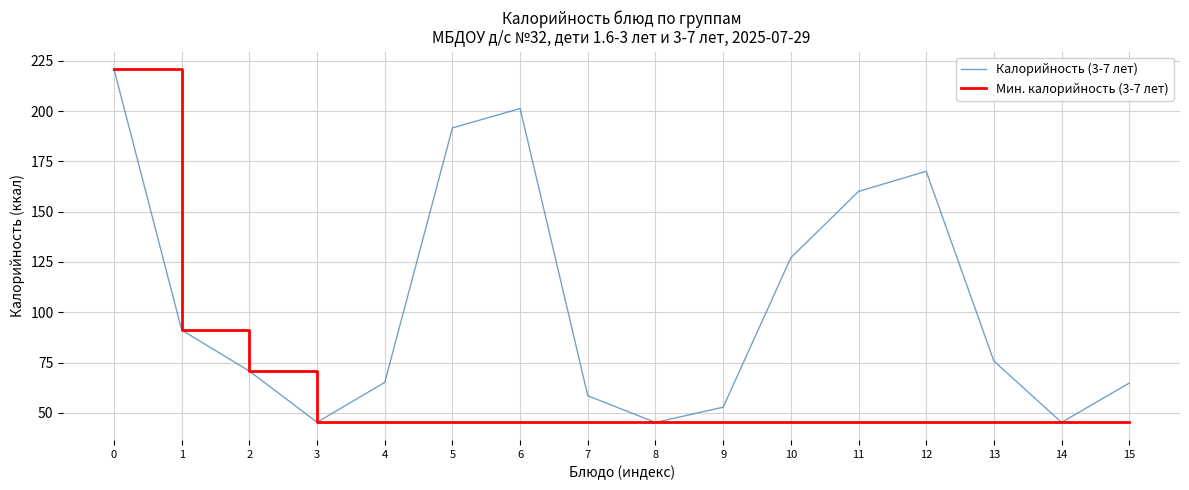

Rank the series at 5 from lowest to highest value.

Мин. калорийность (3-7 лет), Калорийность (3-7 лет)